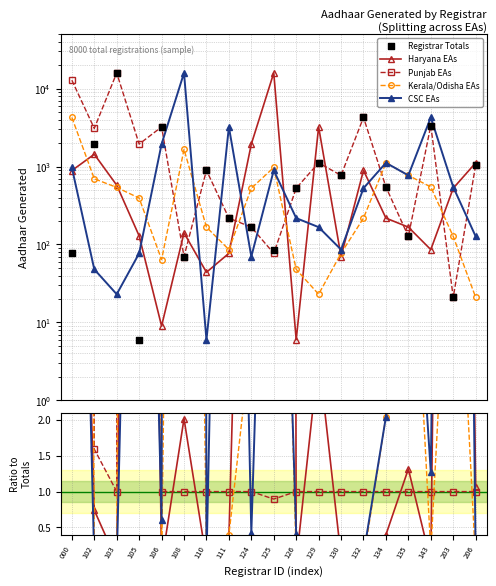

What are all the series names shown in the legend?

Haryana EAs, Punjab EAs, Kerala/Odisha EAs, CSC EAs, Registrar Totals